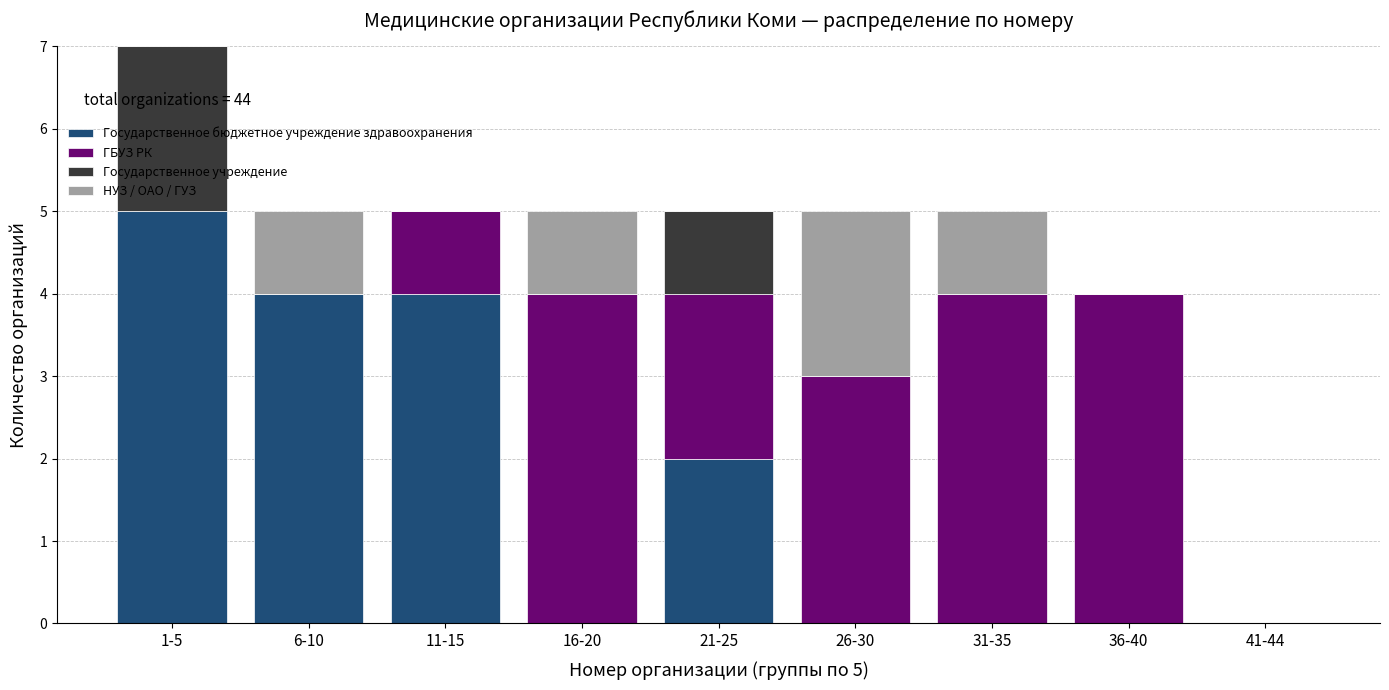

What is the highest value of the Государственное бюджетное учреждение здравоохранения series?

5